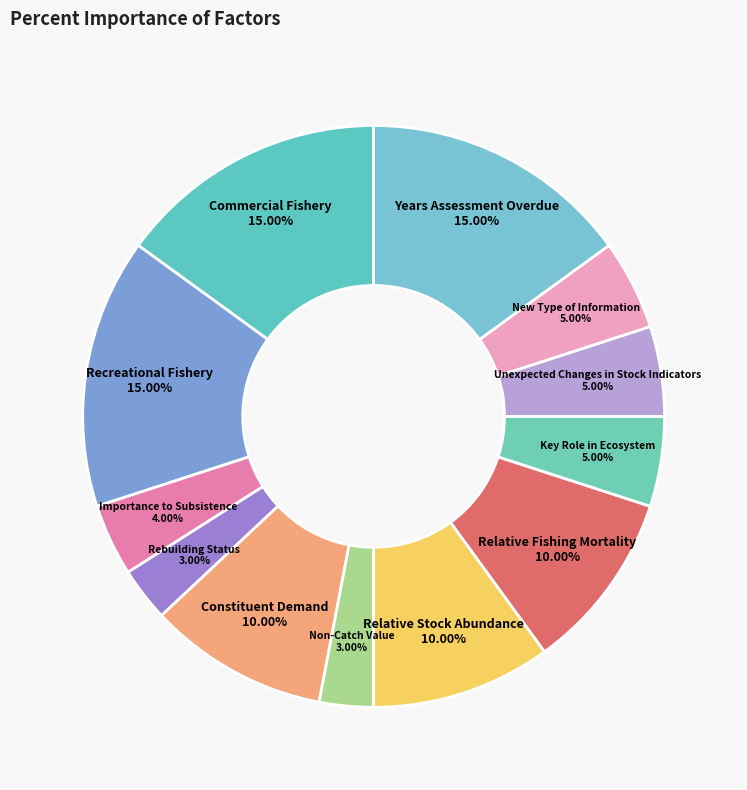

How many slices are in this pie chart?

12